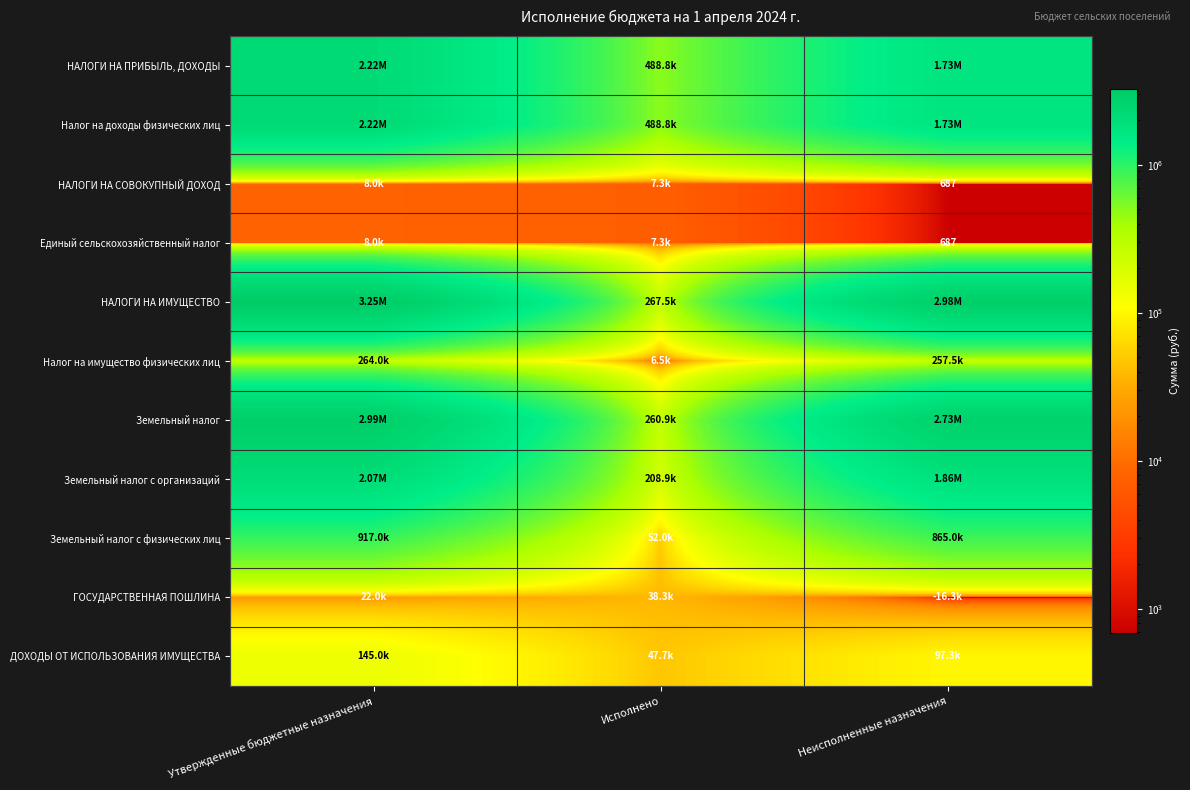

The value of НАЛОГИ НА СОВОКУПНЫЙ ДОХОД at Неисполненные назначения is 1081.1. True or false?

False